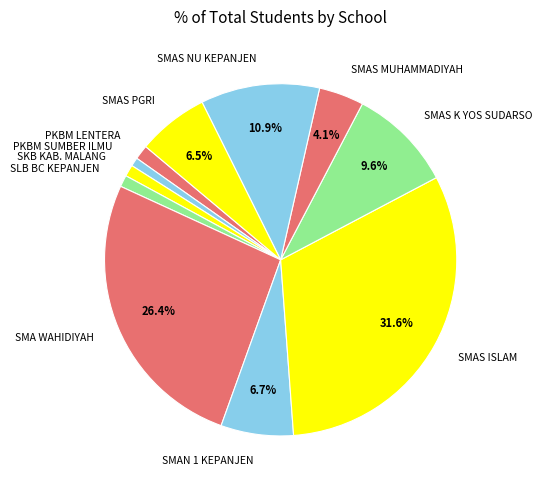

To the nearest percent, what is the difference between the largest and smallest slice percentages?

31%